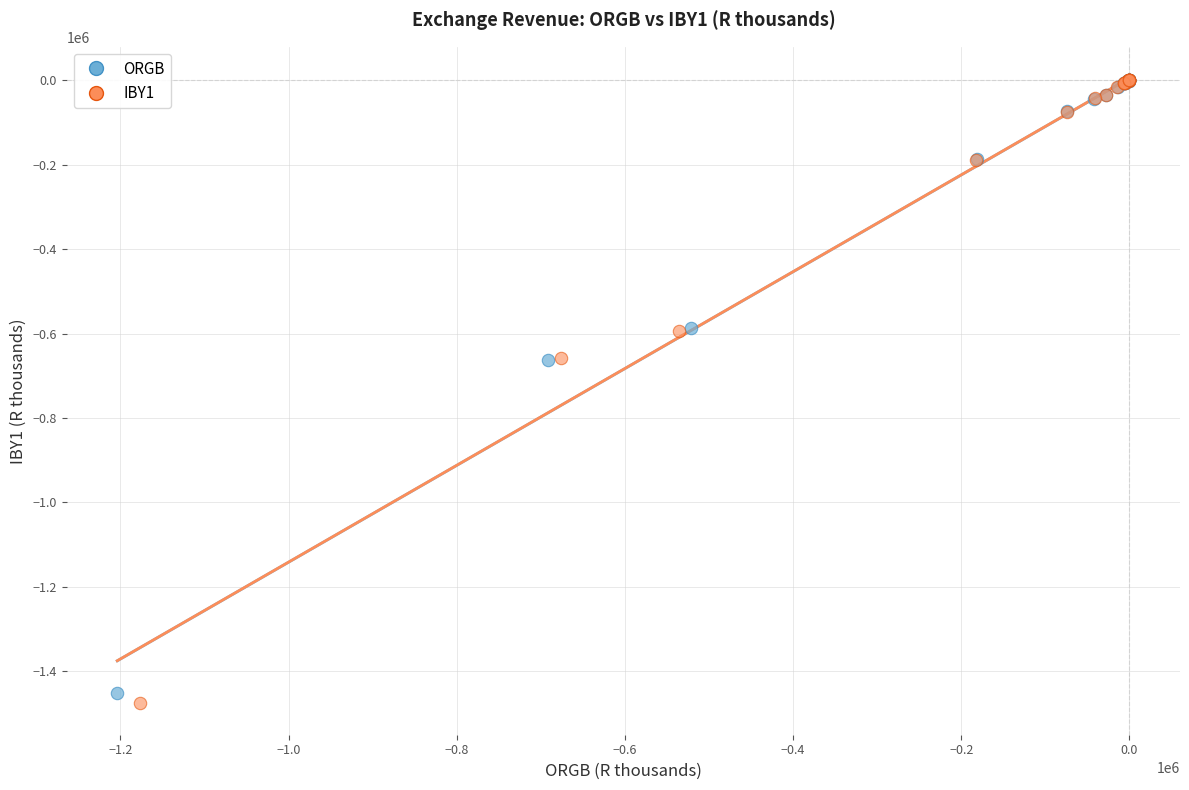

Which series has the largest Y range (max minus min)?

IBY1